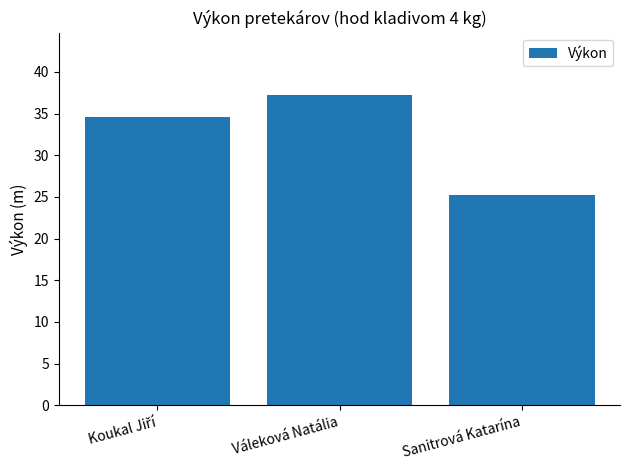

True or false: the data shows 25.2 at Sanitrová Katarína.

True